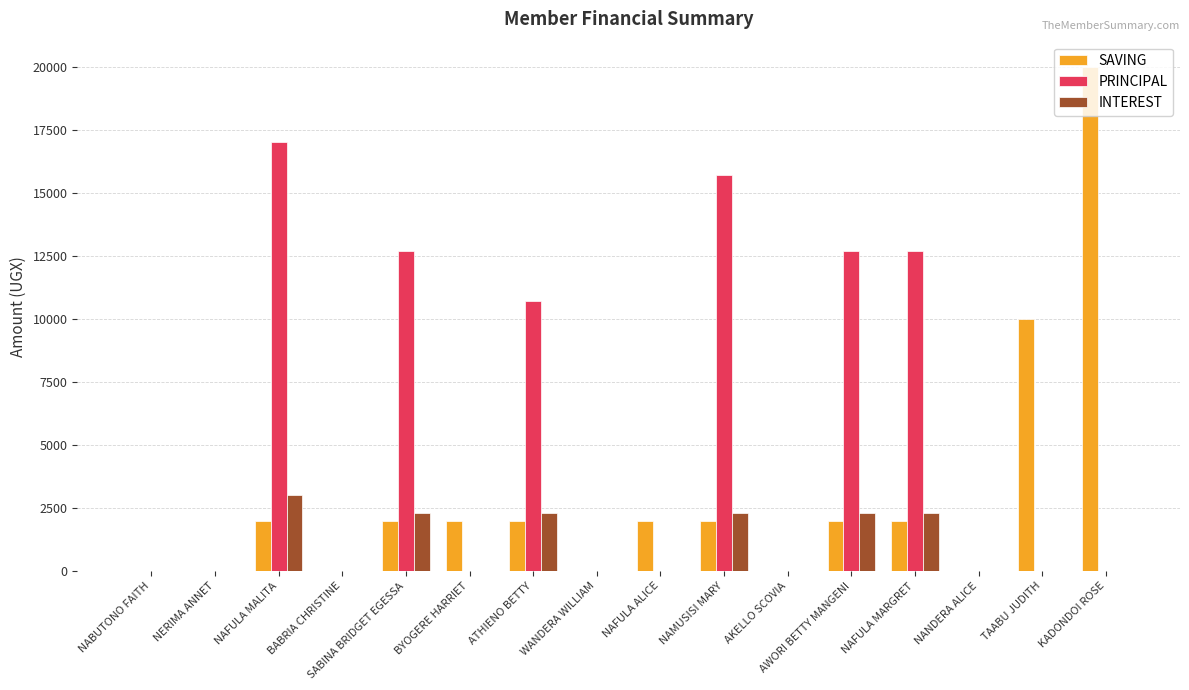

Are the bars horizontal?

No